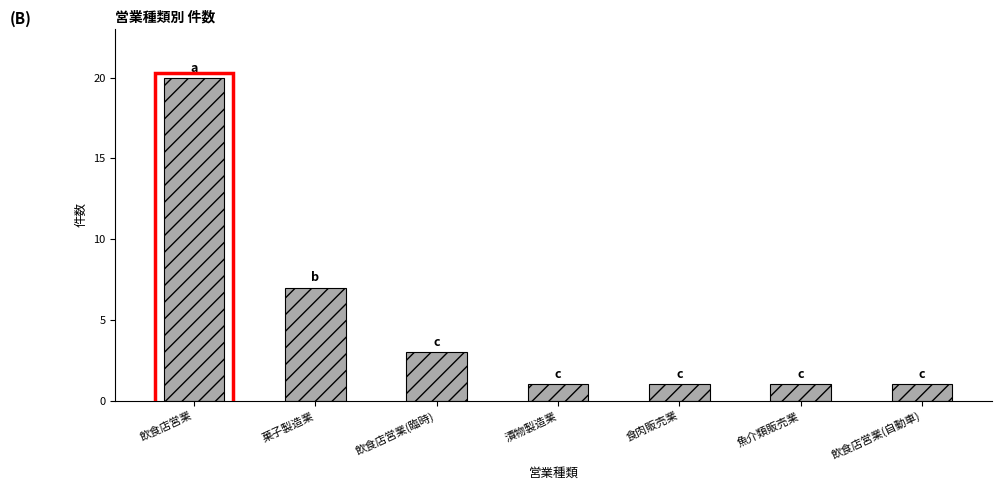

The value at 飲食店営業 is 5. True or false?

False